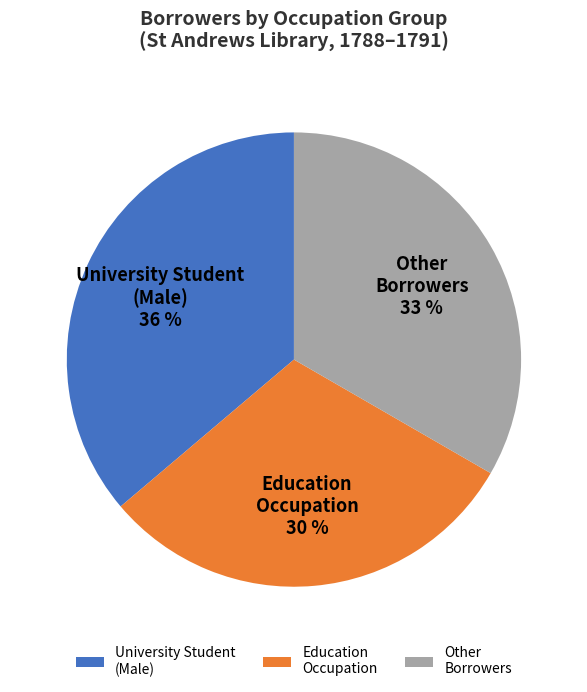

What is the largest slice in the pie chart?

University Student (Male)